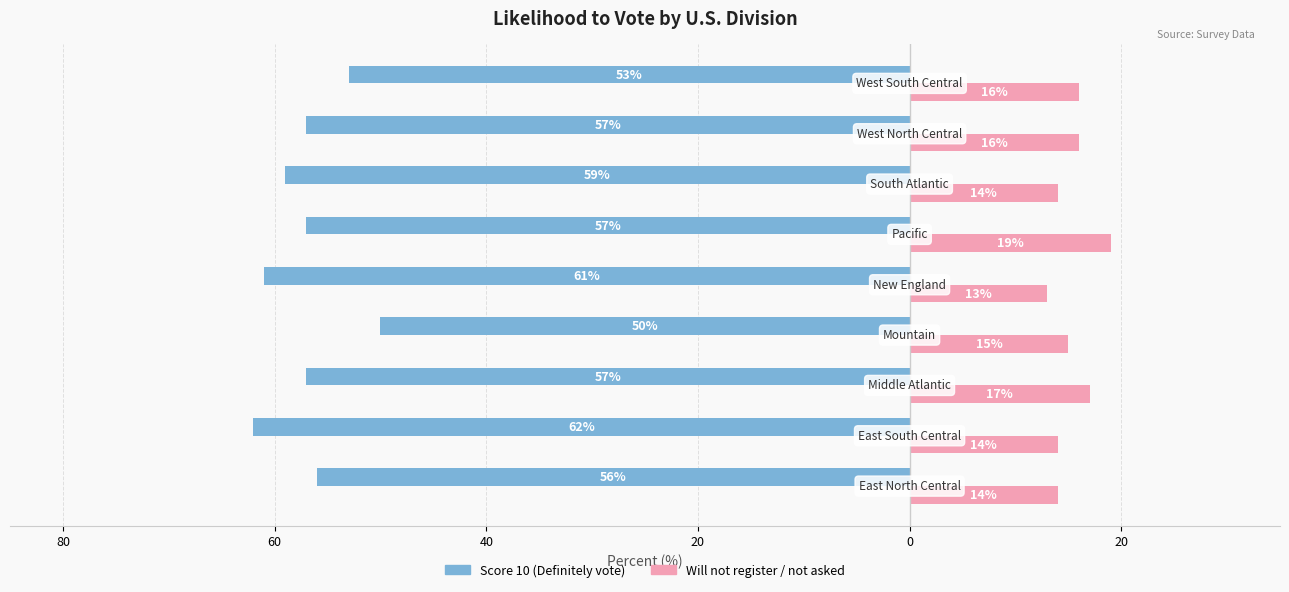

What are all the series names shown in the legend?

Score 10 (Definitely vote), Will not register / not asked